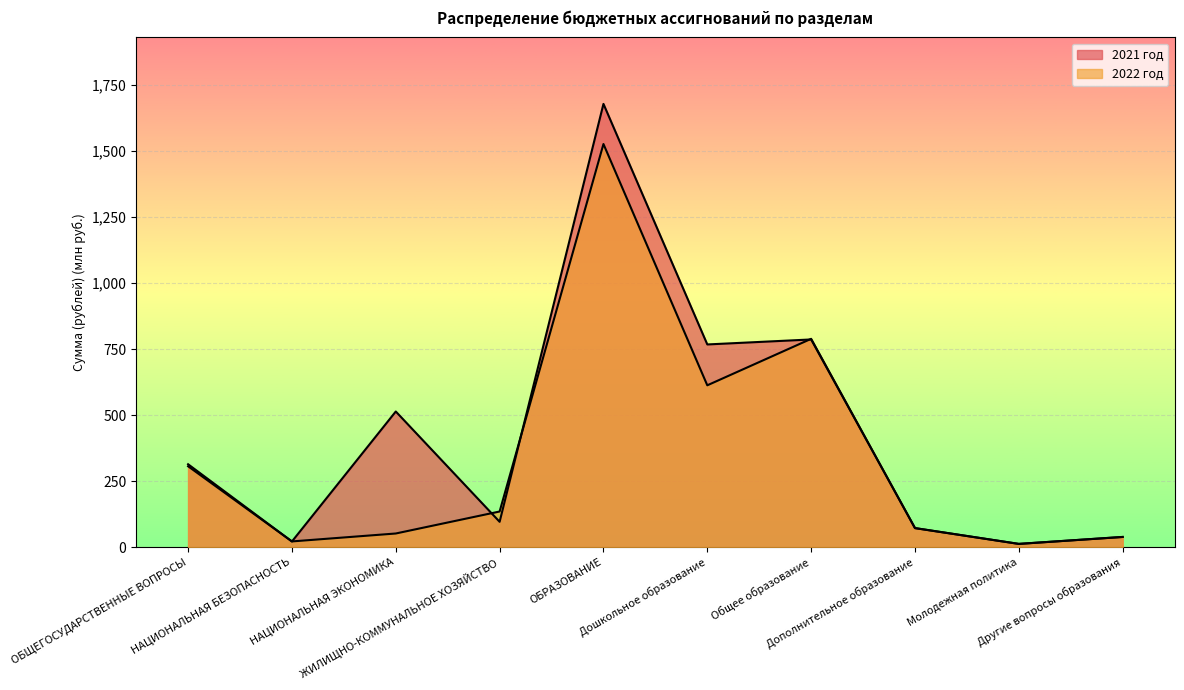

The value of 2022 год at Молодежная политика is 12.7. True or false?

True